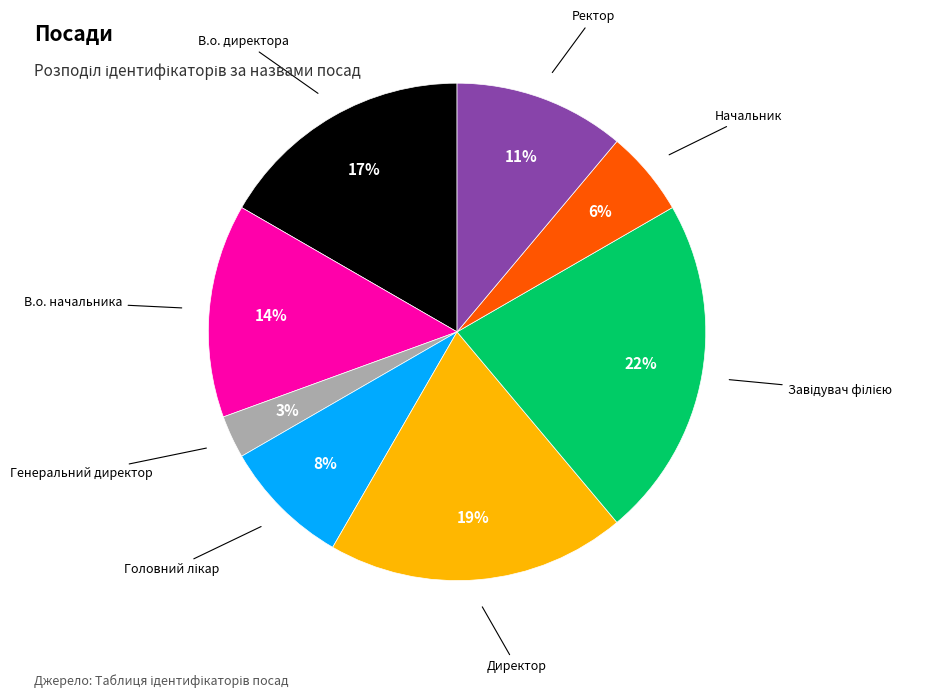

Is it true that Начальник is 6% of the pie?

True